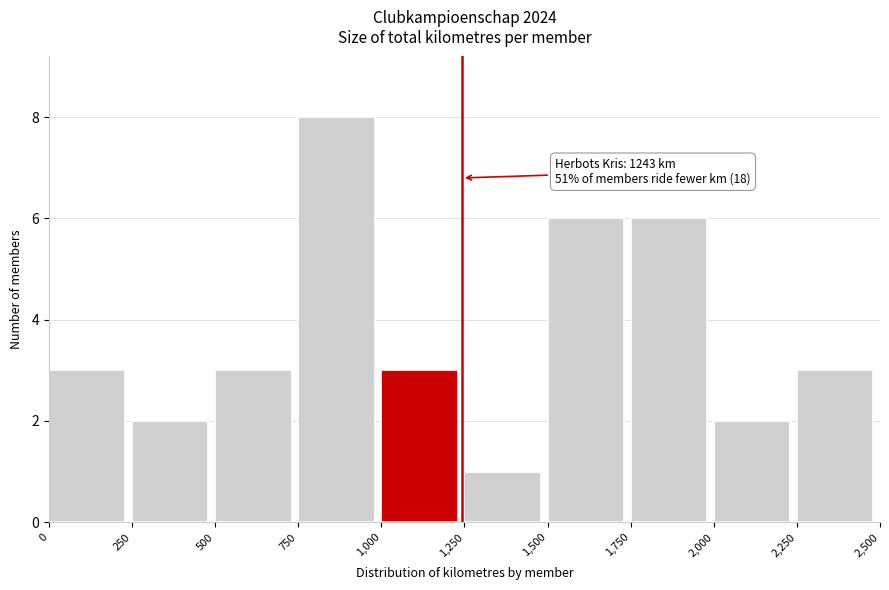

Which range on the x-axis has the tallest bar?

750 to 1,000